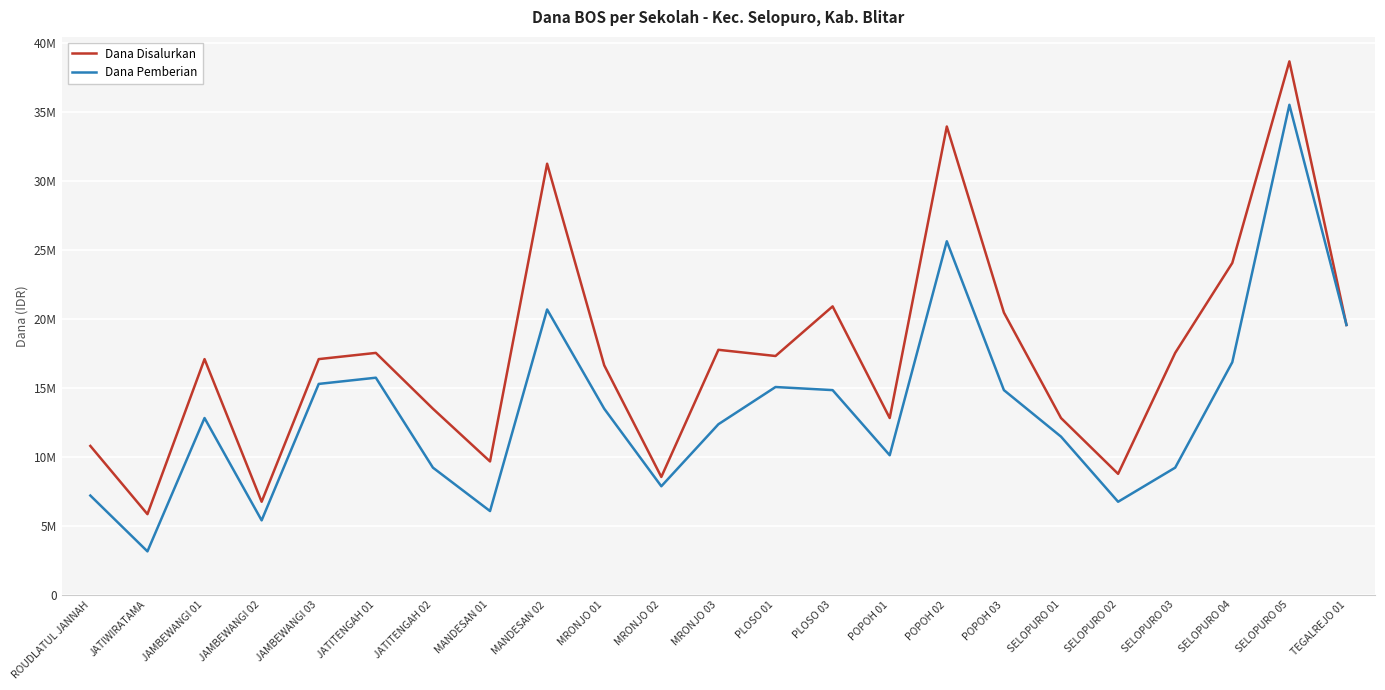

Which series changed the most between JAMBEWANGI 02 and PLOSO 03?

Dana Disalurkan